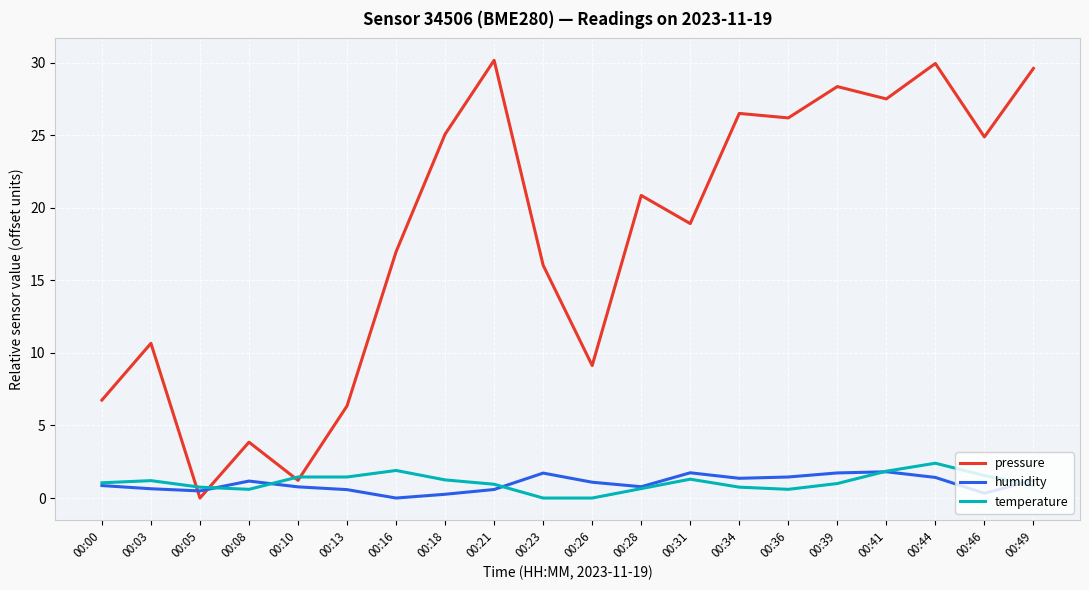

Which series has the largest total across all categories?

pressure